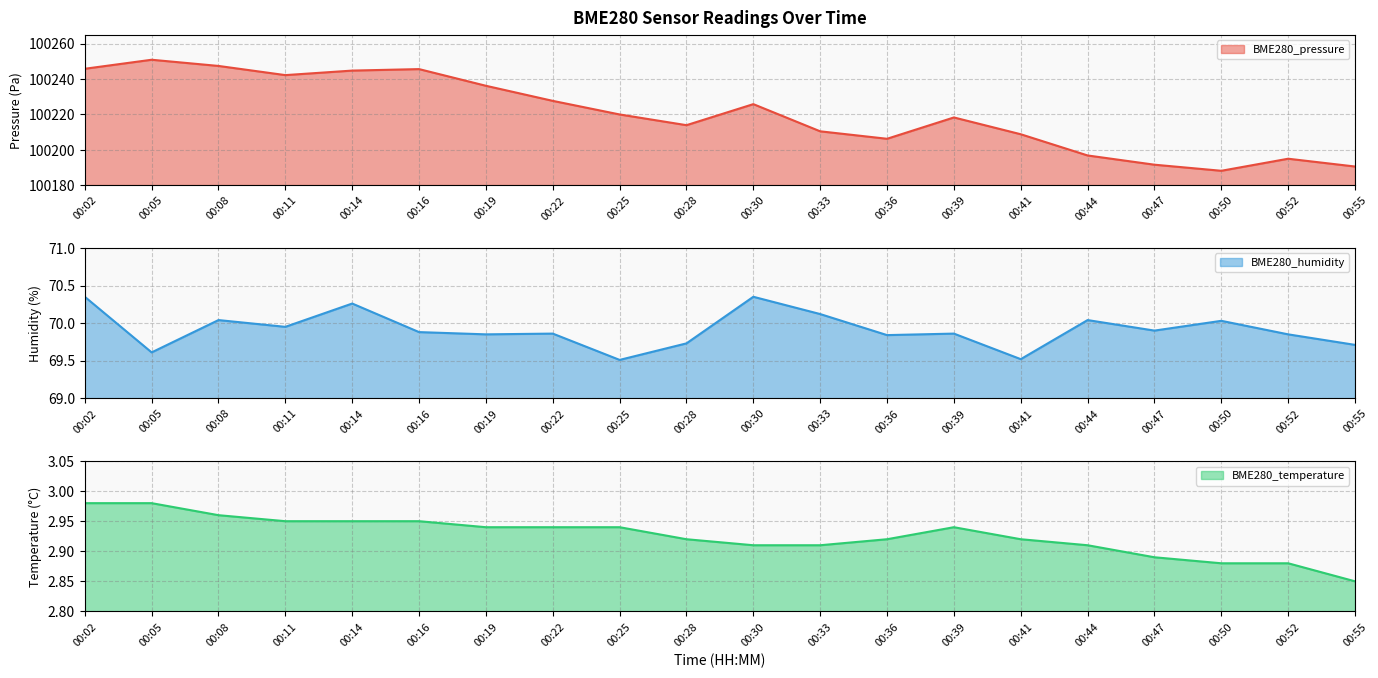

What is the sum of all BME280_pressure values?

2004405.3